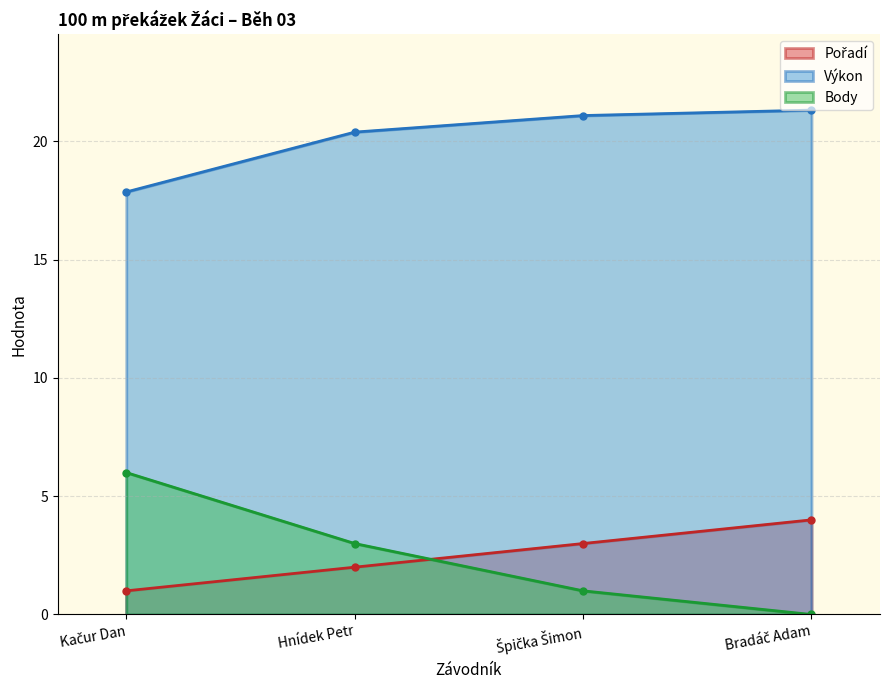

Reading right to left, list all the values displayed in this chart.

Pořadí: Bradáč Adam=4.0	Špička Šimon=3.0	Hnídek Petr=2.0	Kačur Dan=1.0
Výkon: Bradáč Adam=21.3	Špička Šimon=21.1	Hnídek Petr=20.4	Kačur Dan=17.9
Body: Bradáč Adam=0.0	Špička Šimon=1.0	Hnídek Petr=3.0	Kačur Dan=6.0